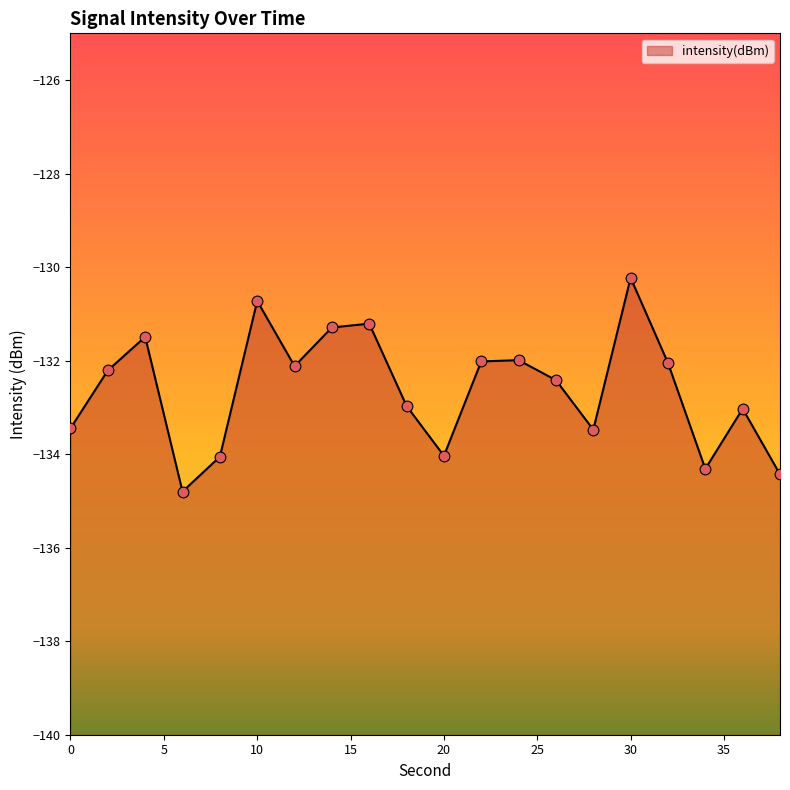

Between 14 and 6, which is larger?

14